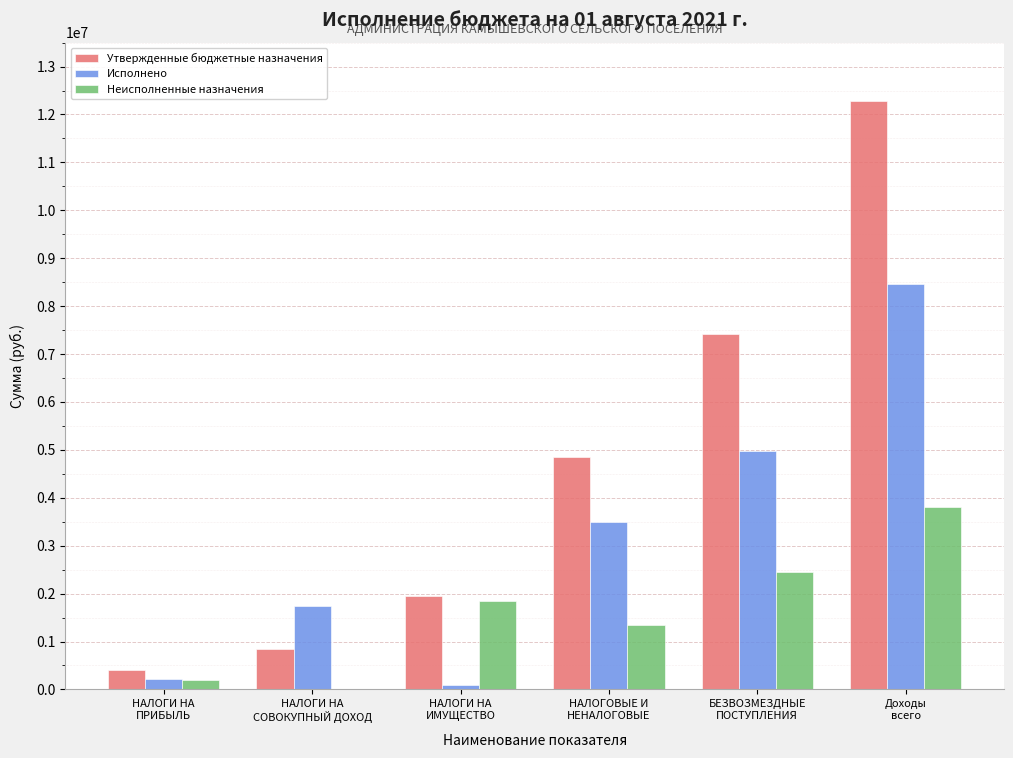

What is the average value of the Неисполненные назначения series?

1608401.2